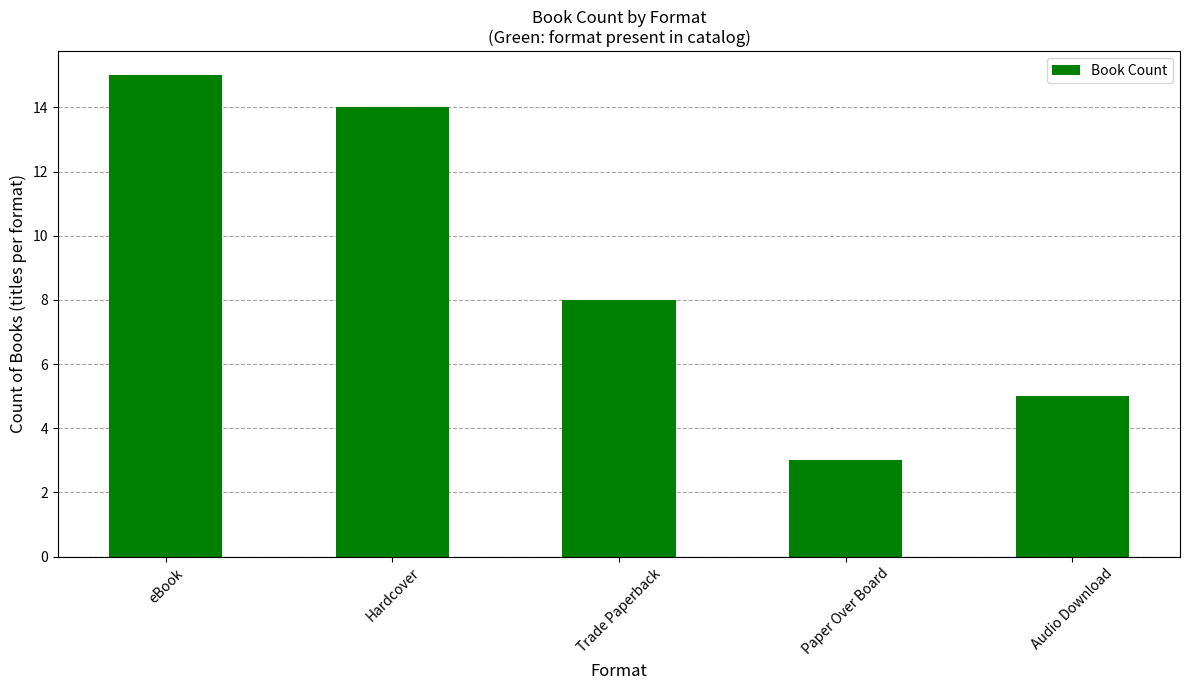

What is the greatest value displayed?

15